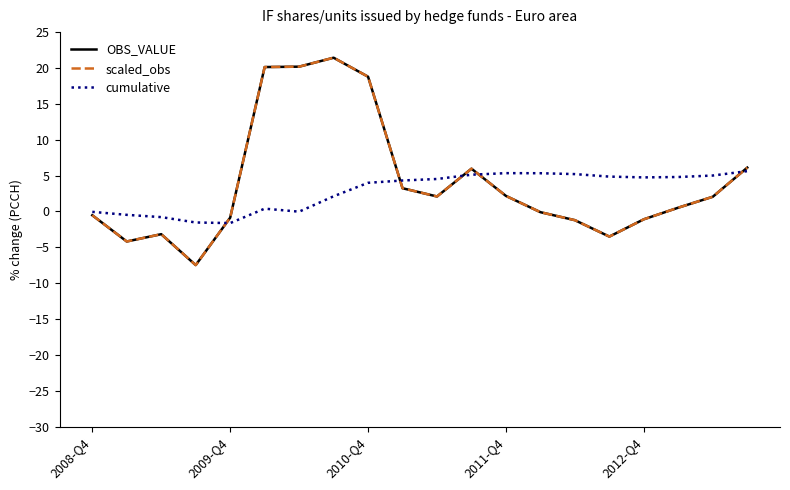

What is the lowest value of the scaled_obs series?

-7.5